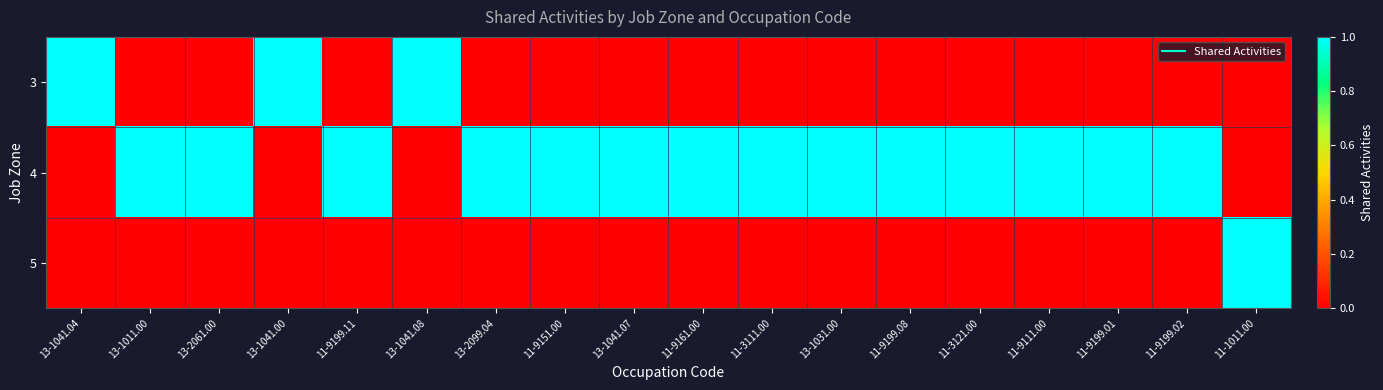

At how many categories does at least one series exceed 0?

18